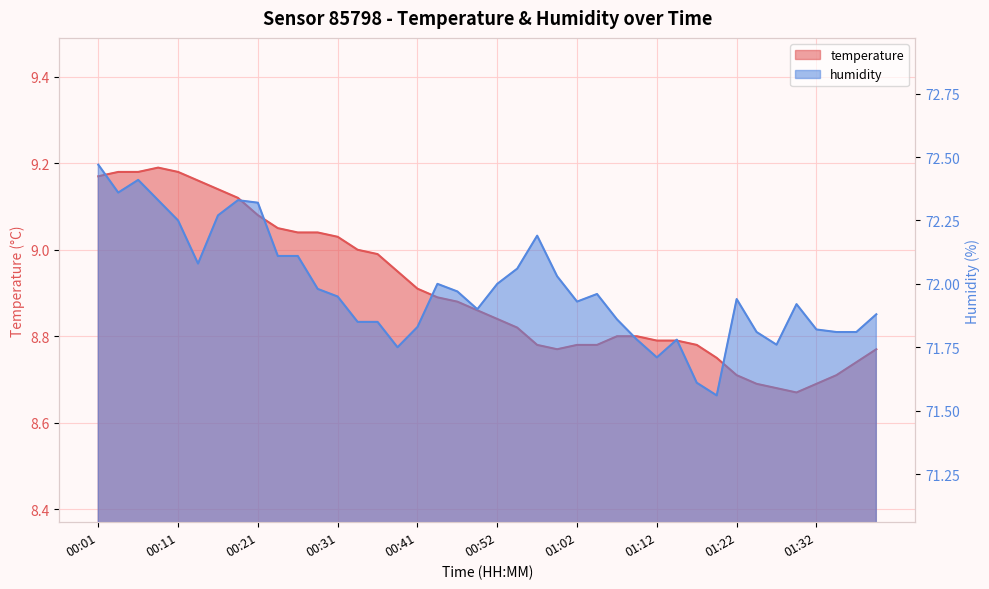

What is the label of the 12th point from the left?

00:29